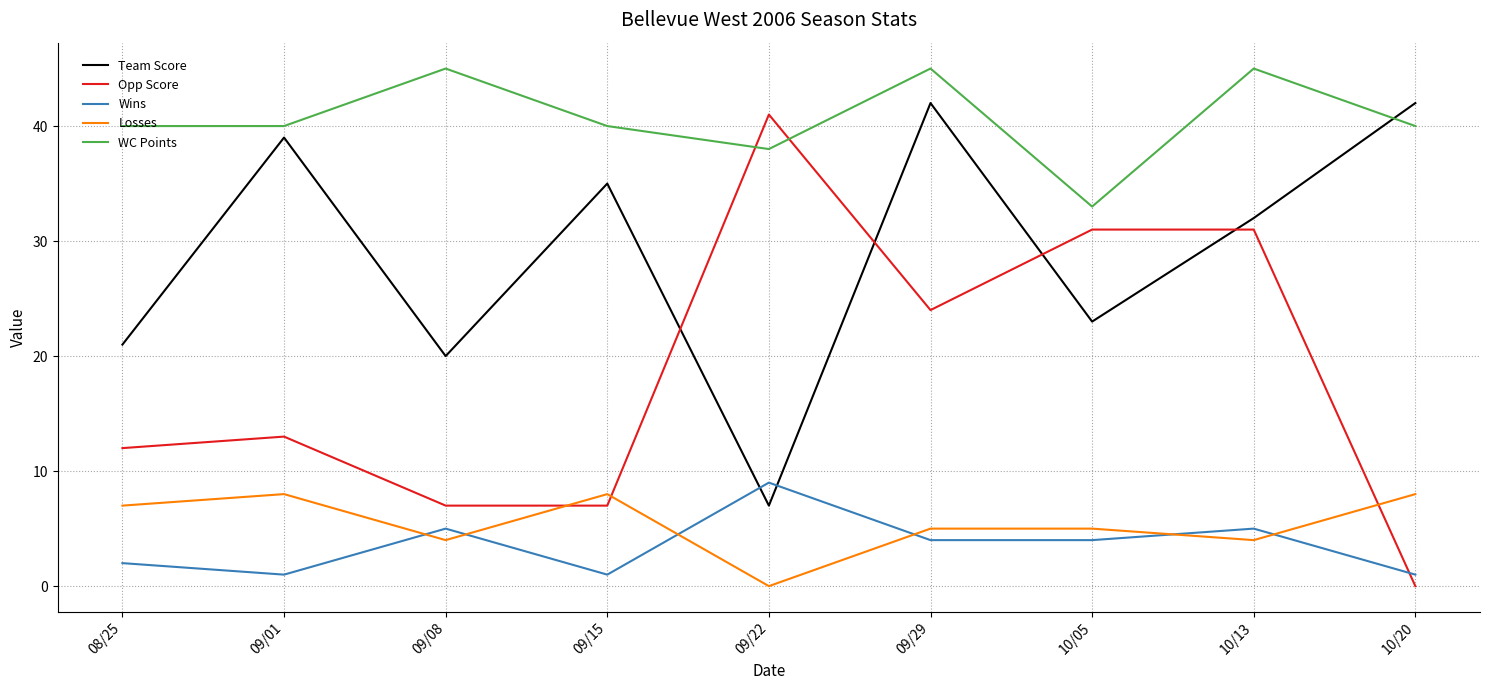

The value of Wins at 09/08 is 5. True or false?

True